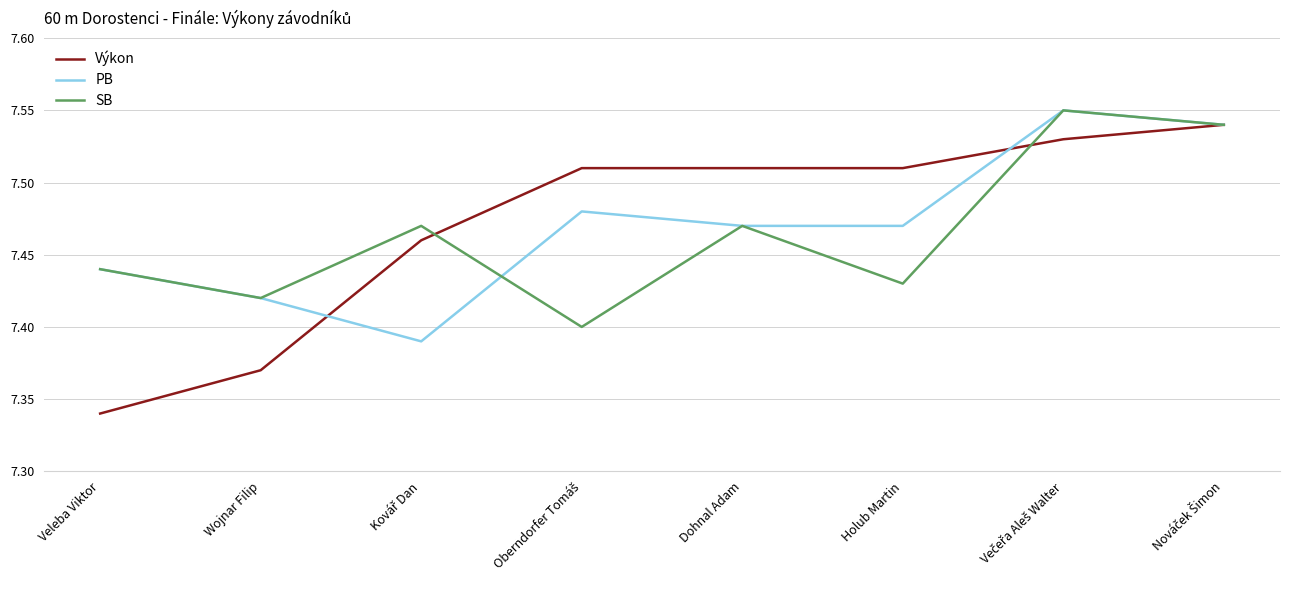

At which label does Výkon reach its minimum?

Veleba Viktor